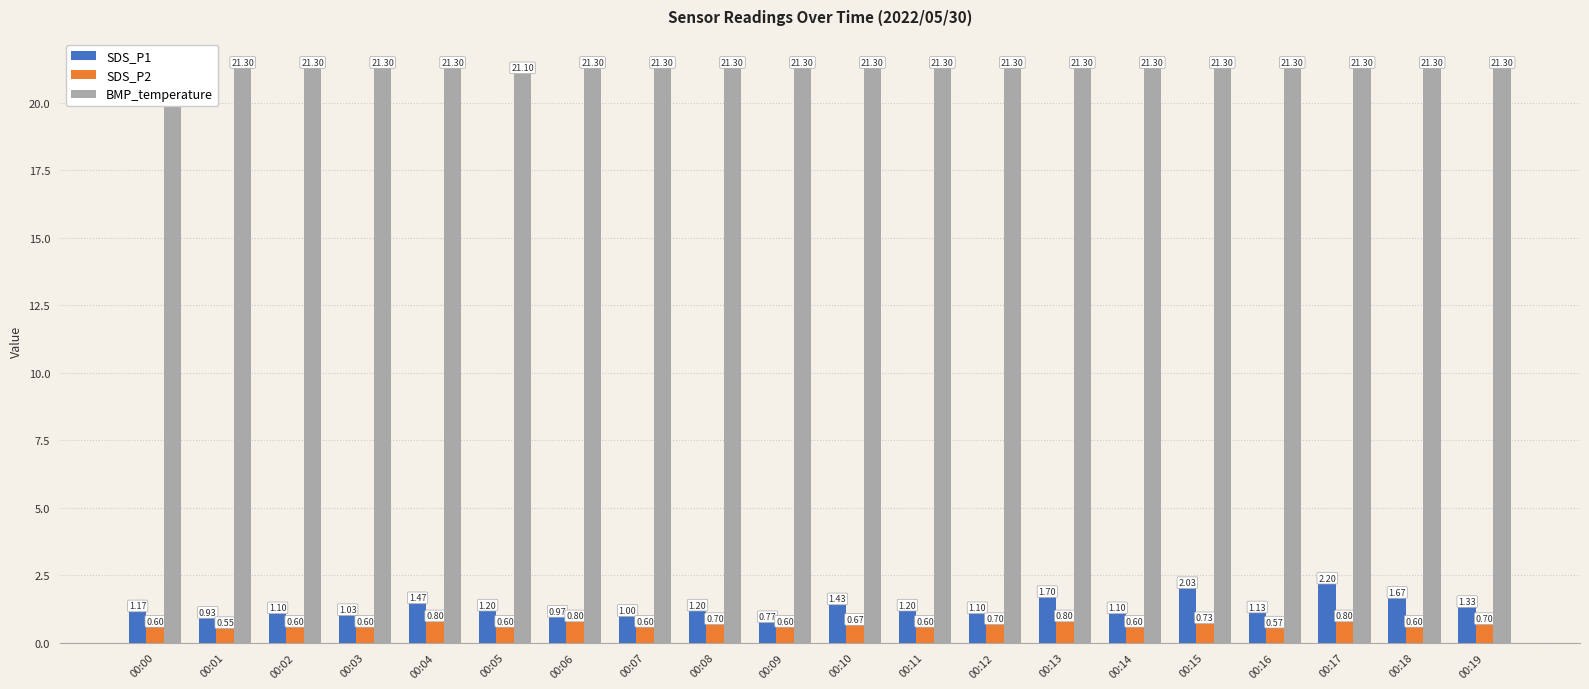

Read the SDS_P1 value at 00:03.

1.0